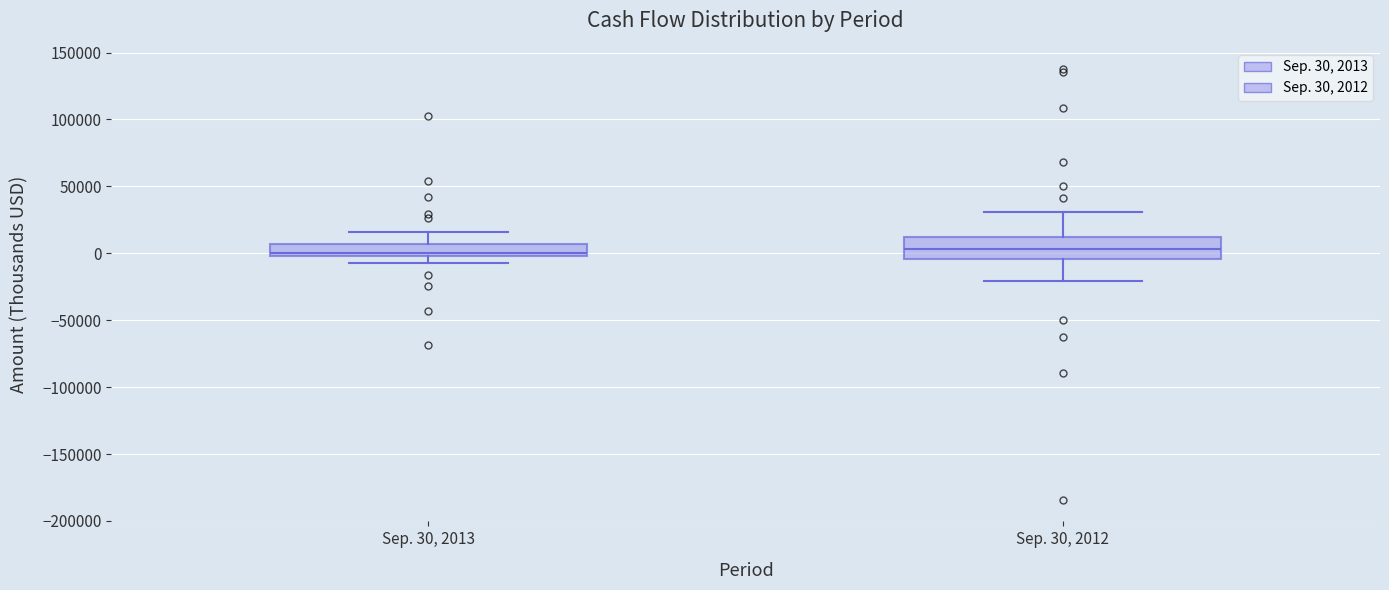

Comparing the boxes themselves (not the whiskers), which one is the tallest?

Sep. 30, 2012